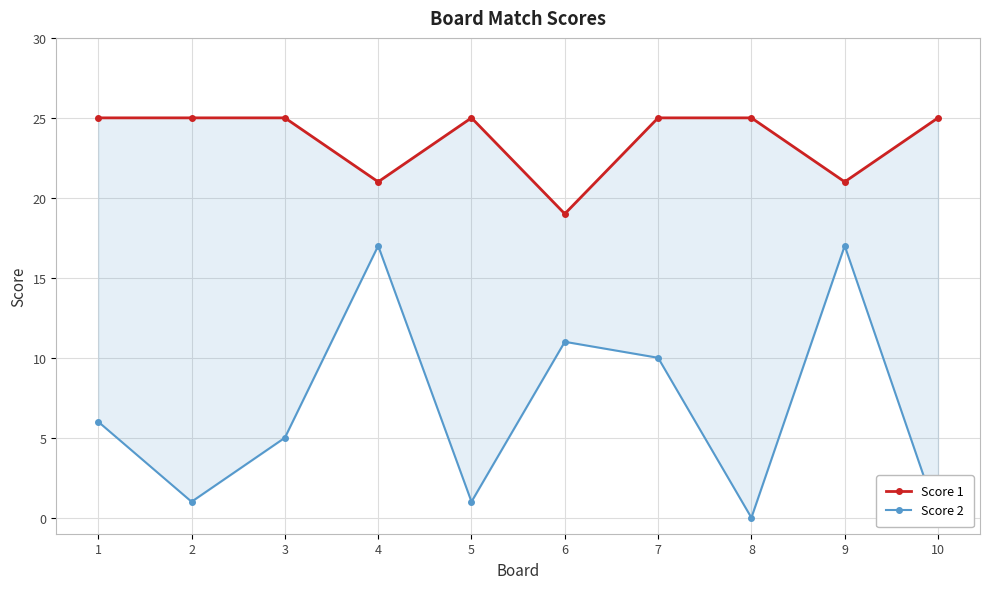

Read the Score 2 value at 1.

6